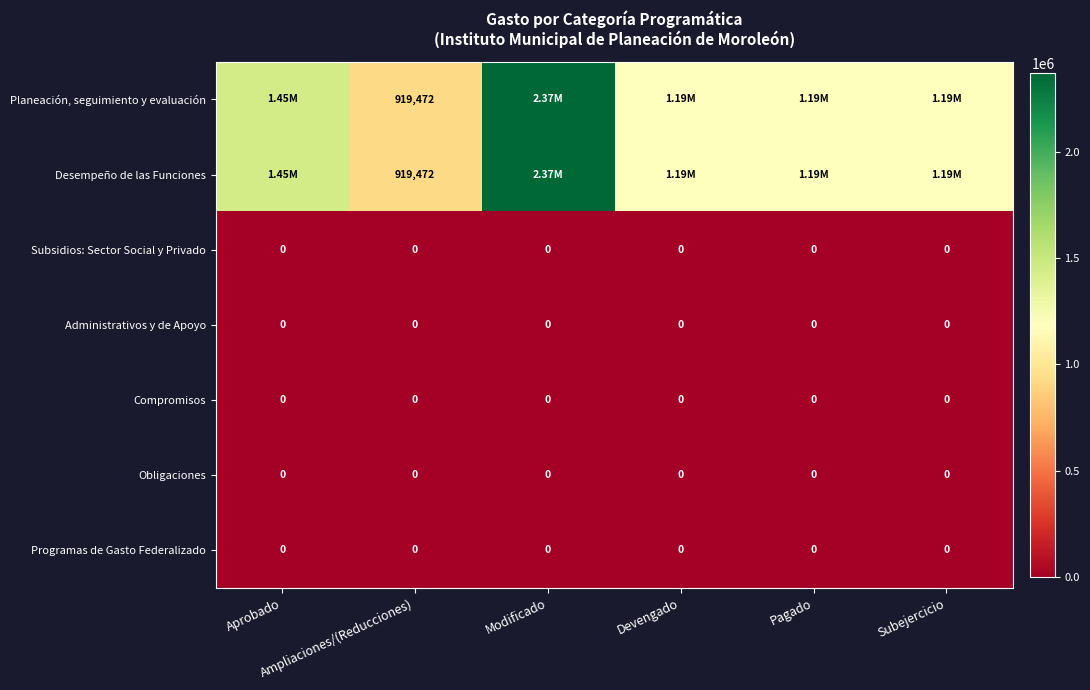

Which label corresponds to the largest value in the chart?

Modificado